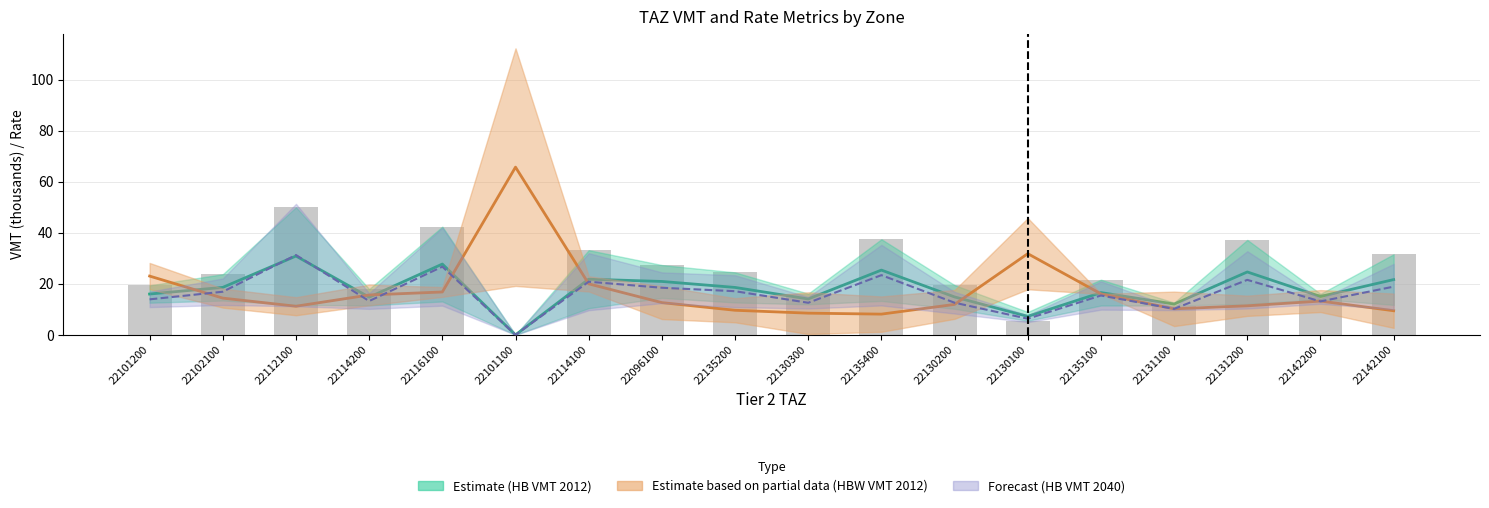

Rank the series by their maximum value, from lowest to highest.

tier2_hb_vmt_2012 midline, tier2_hb_vmt_2040 midline, tier2_hbw_vmt_2012 midline